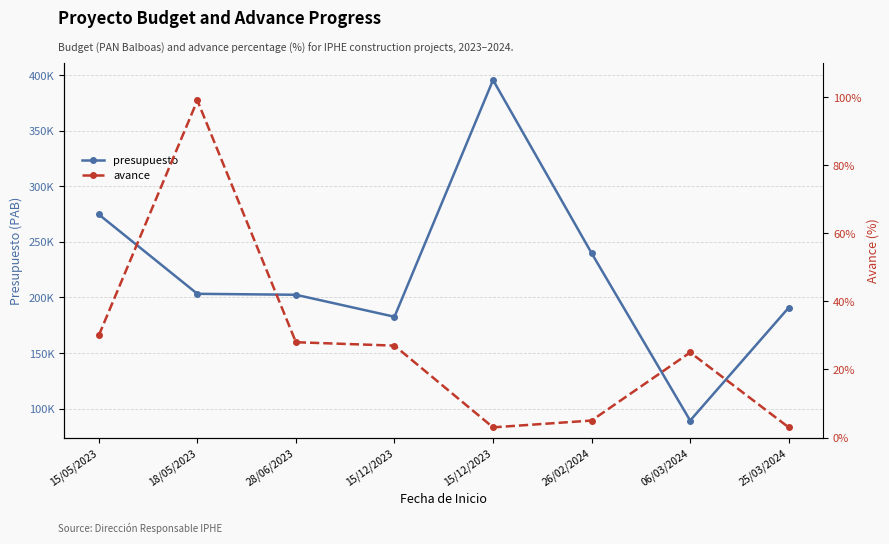

List the series in order of their peak value, highest first.

presupuesto, avance